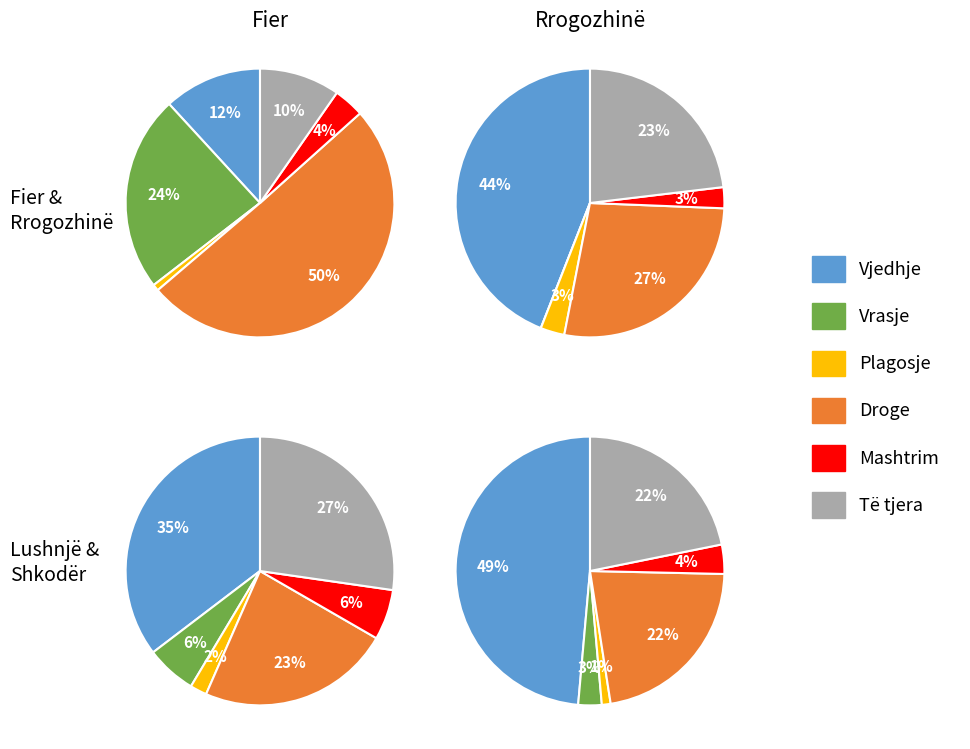

Which series has the largest range (max minus min)?

Vjedhje